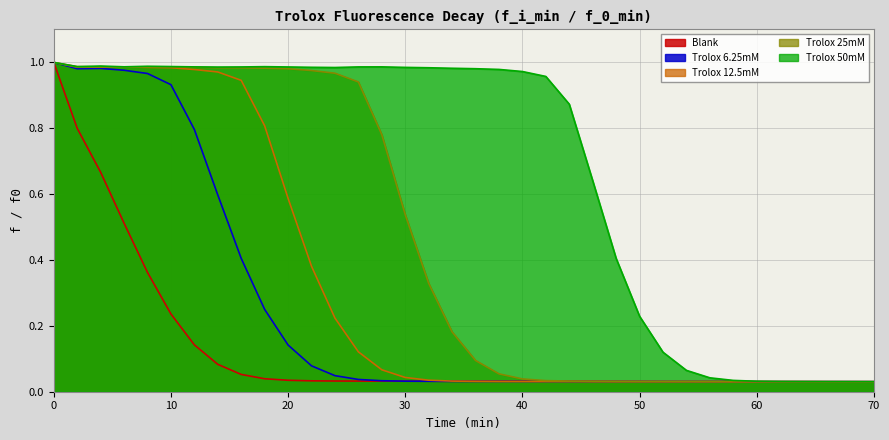

What is the average value of the Blank series?

0.1